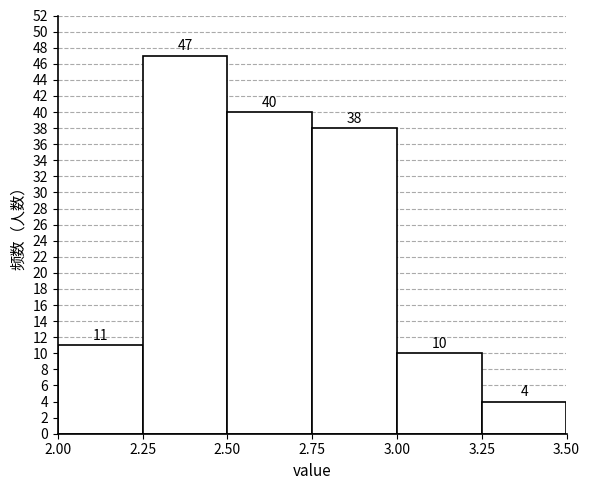

What is the height of the bar covering 2.75 to 3.00 on the x-axis?

38